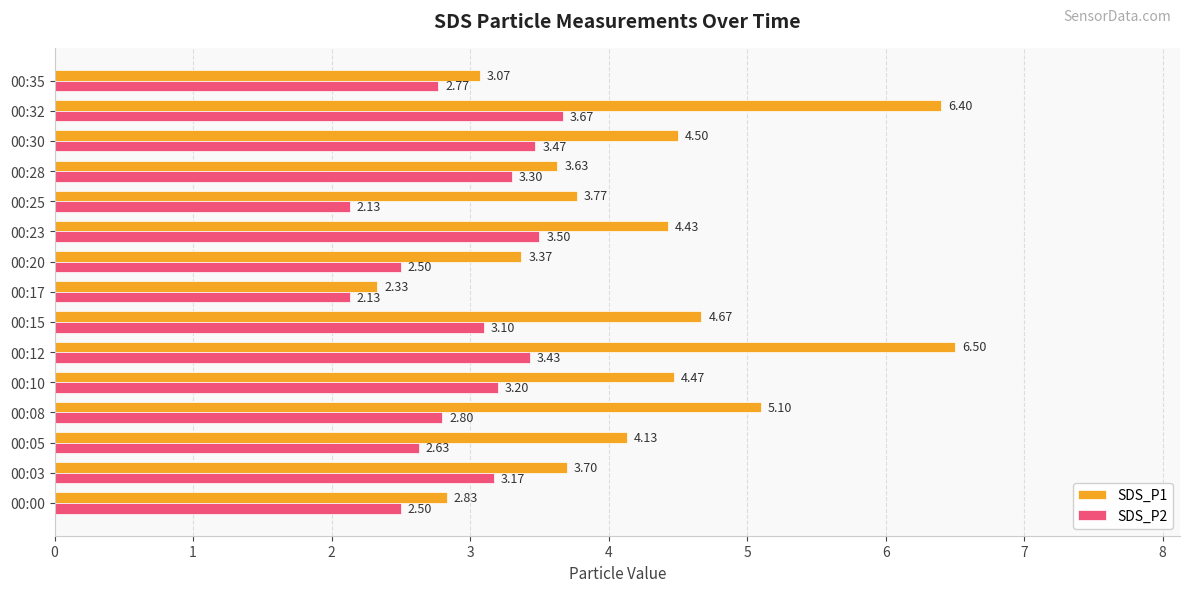

How many categories are shown in the chart?

15